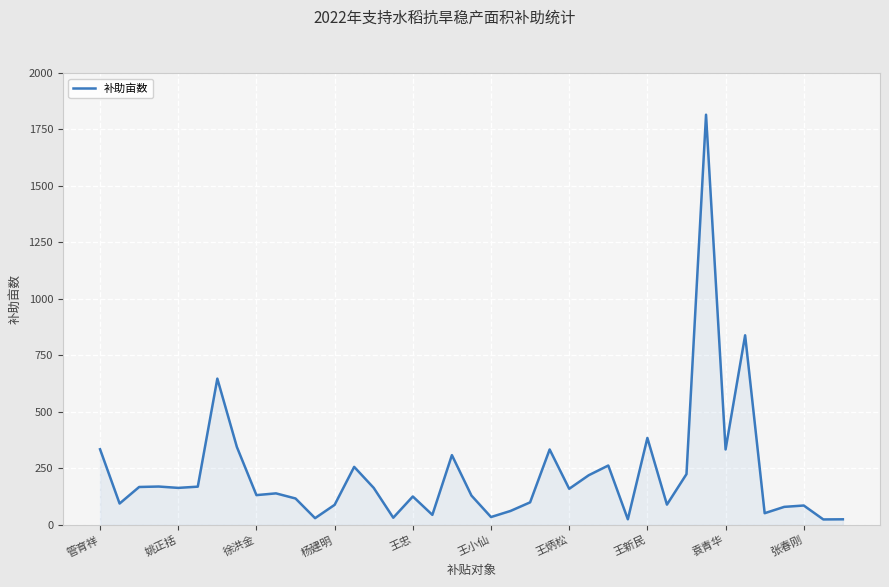

What is the difference between the maximum and minimum values?

1791.1